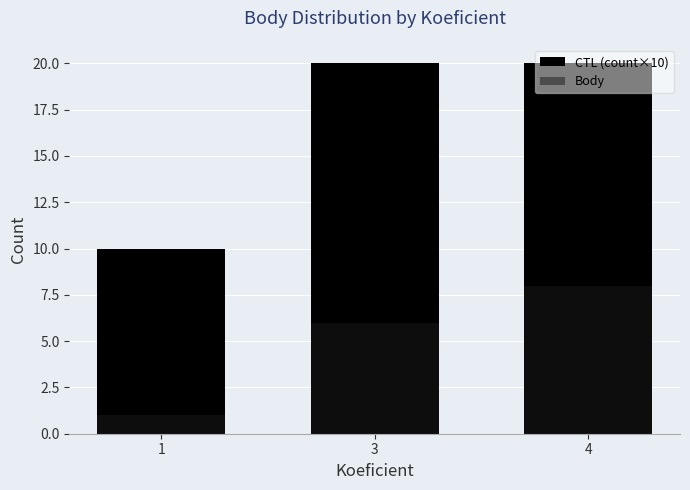

How many series are shown in this chart?

2